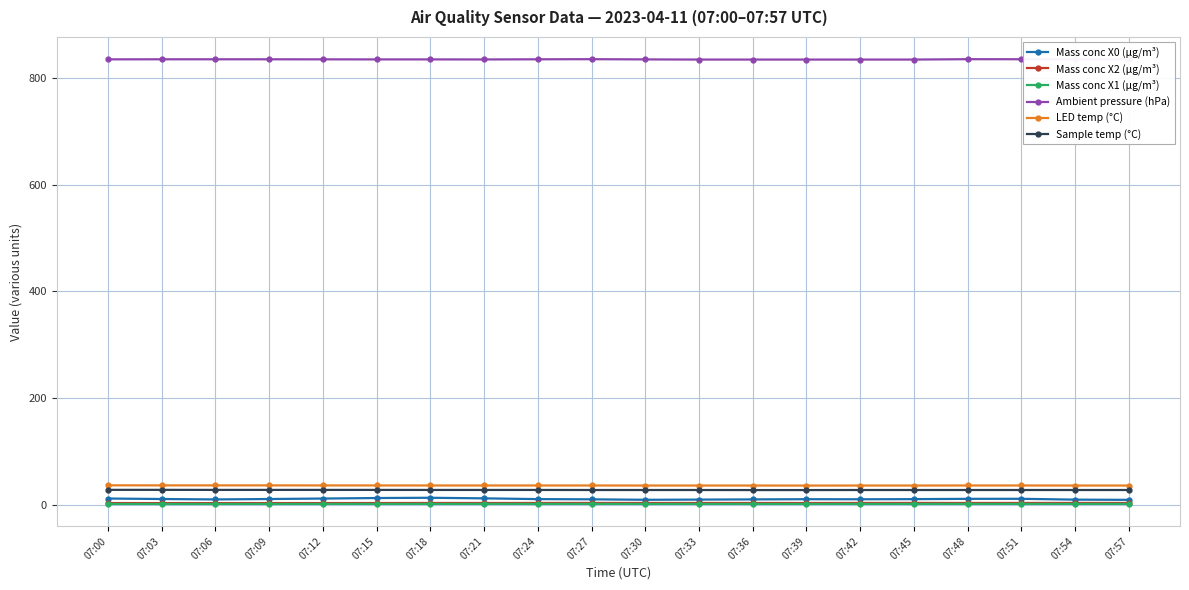

Does the chart display data point markers on the line(s)?

Yes